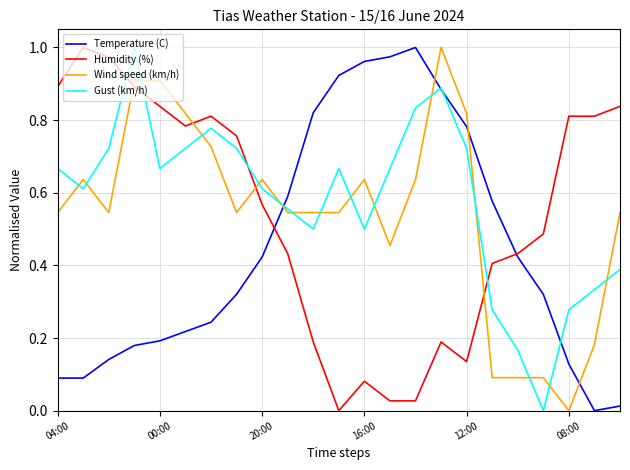

How many times do Gust (km/h) and Humidity (%) cross each other?

4